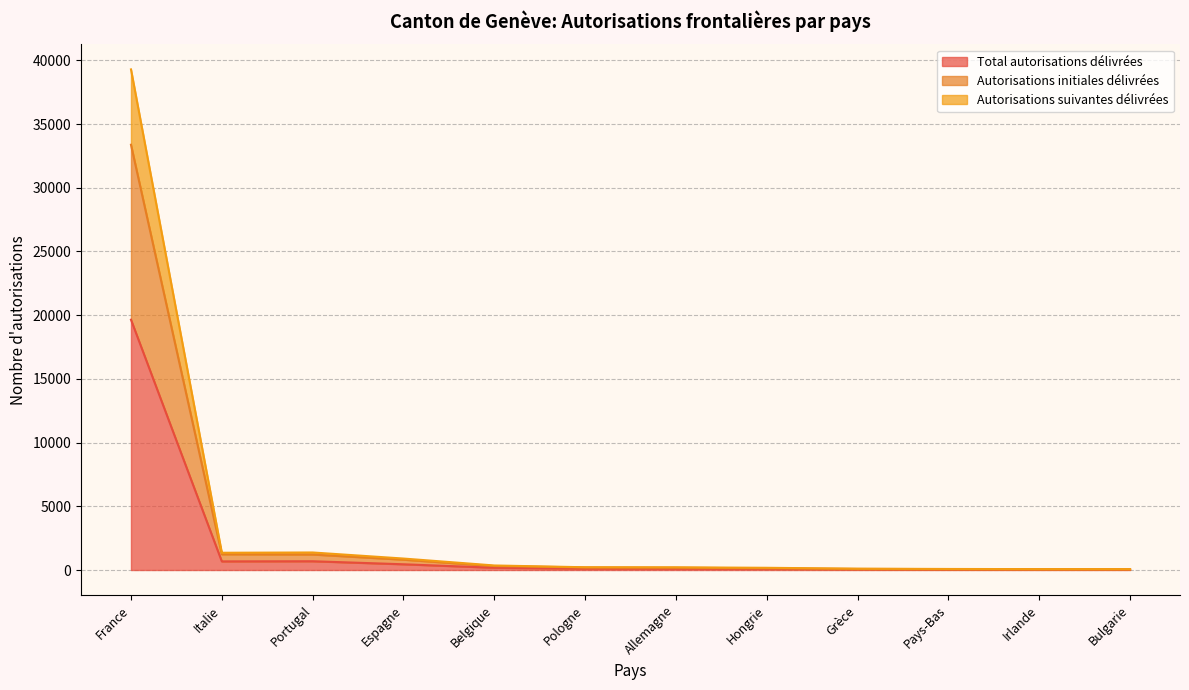

Between Pologne and Irlande, which series saw the biggest shift?

Autorisations initiales délivrées